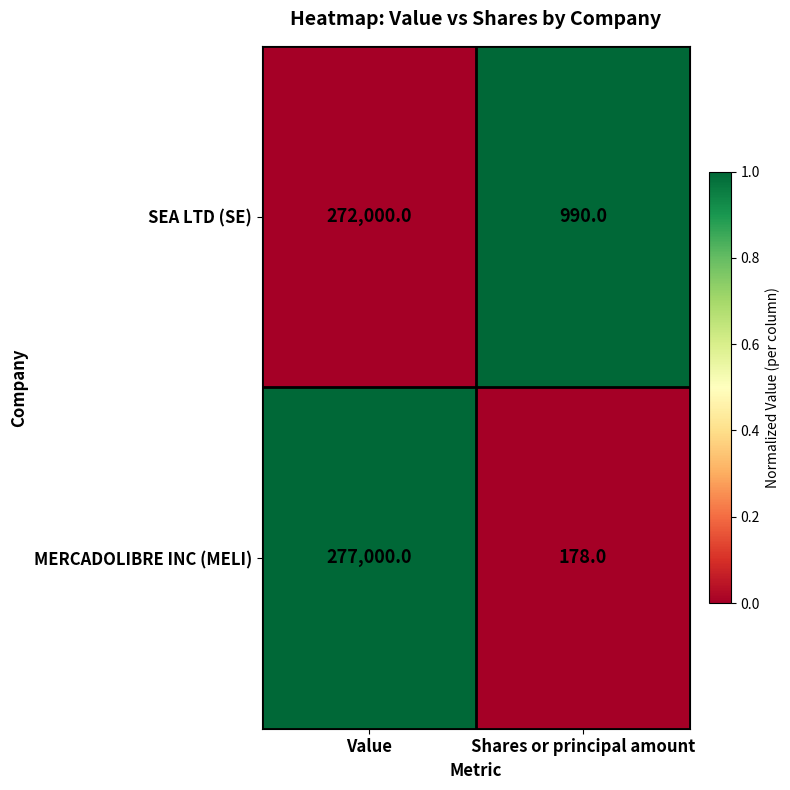

Which series changed the most between Value and Shares or principal amount?

MERCADOLIBRE INC (MELI)